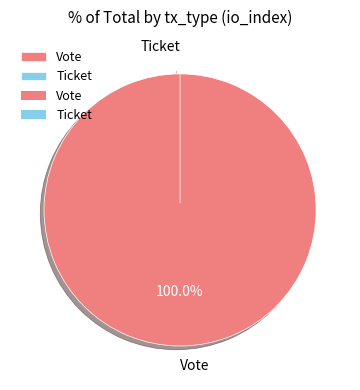

Combined, do Ticket and Vote account for over 50%?

Yes